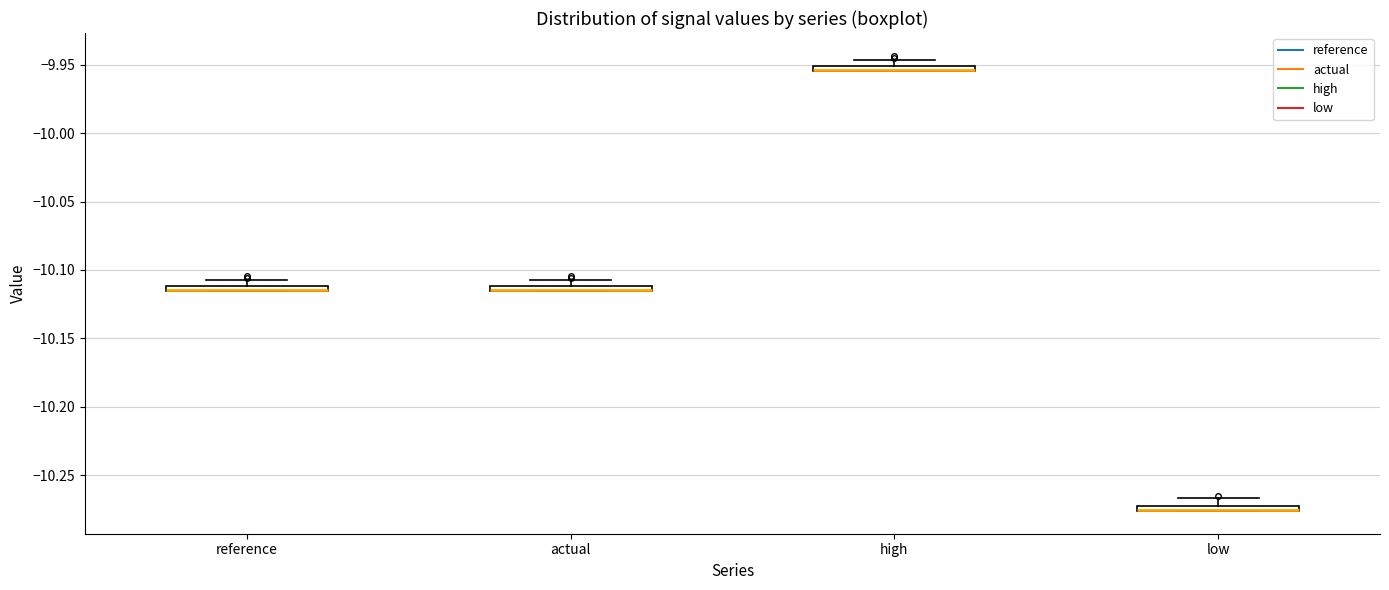

Where is the lower edge of the box for reference on the y-axis? The values are not printed on the chart, so give them approximately, as read against the axis.

-10.115